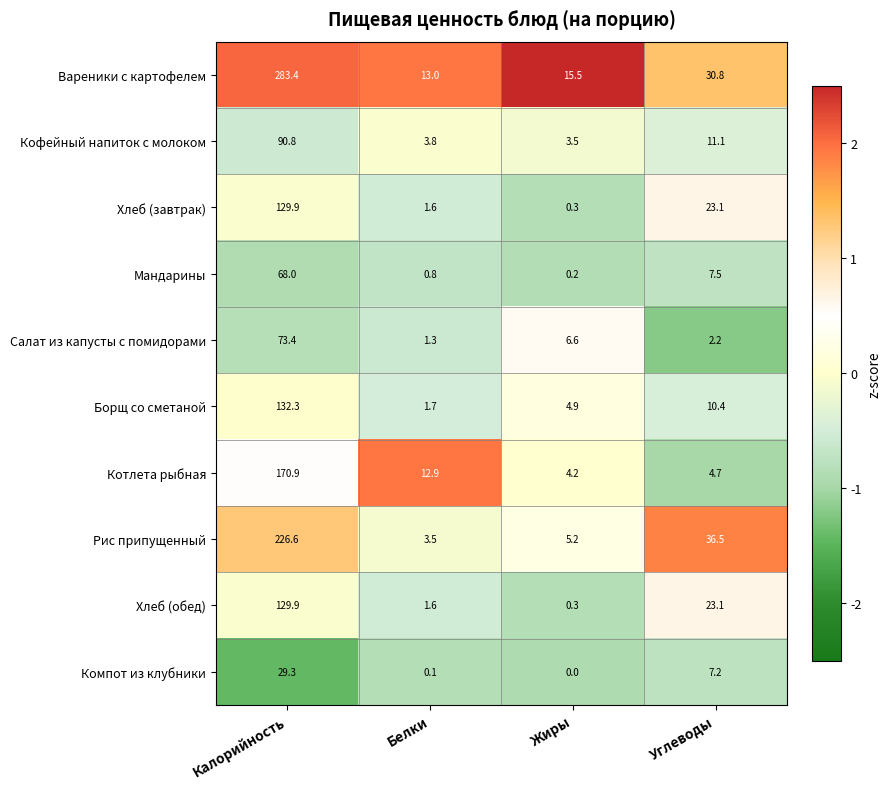

Is it true that Рис припущенный equals 87.2 at Калорийность?

False